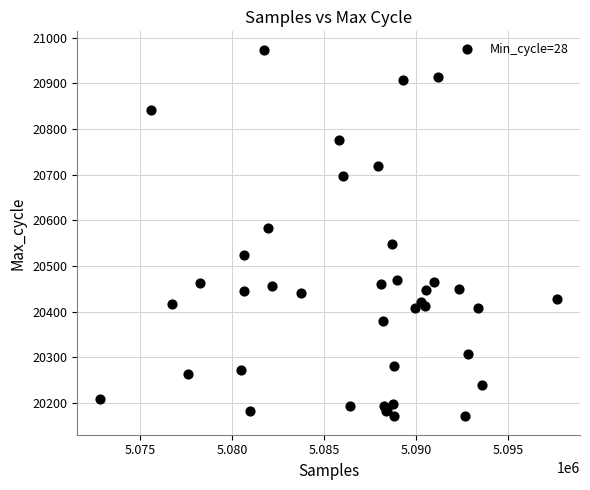

What Y value in the scatter plot is closest to 20572?

20584